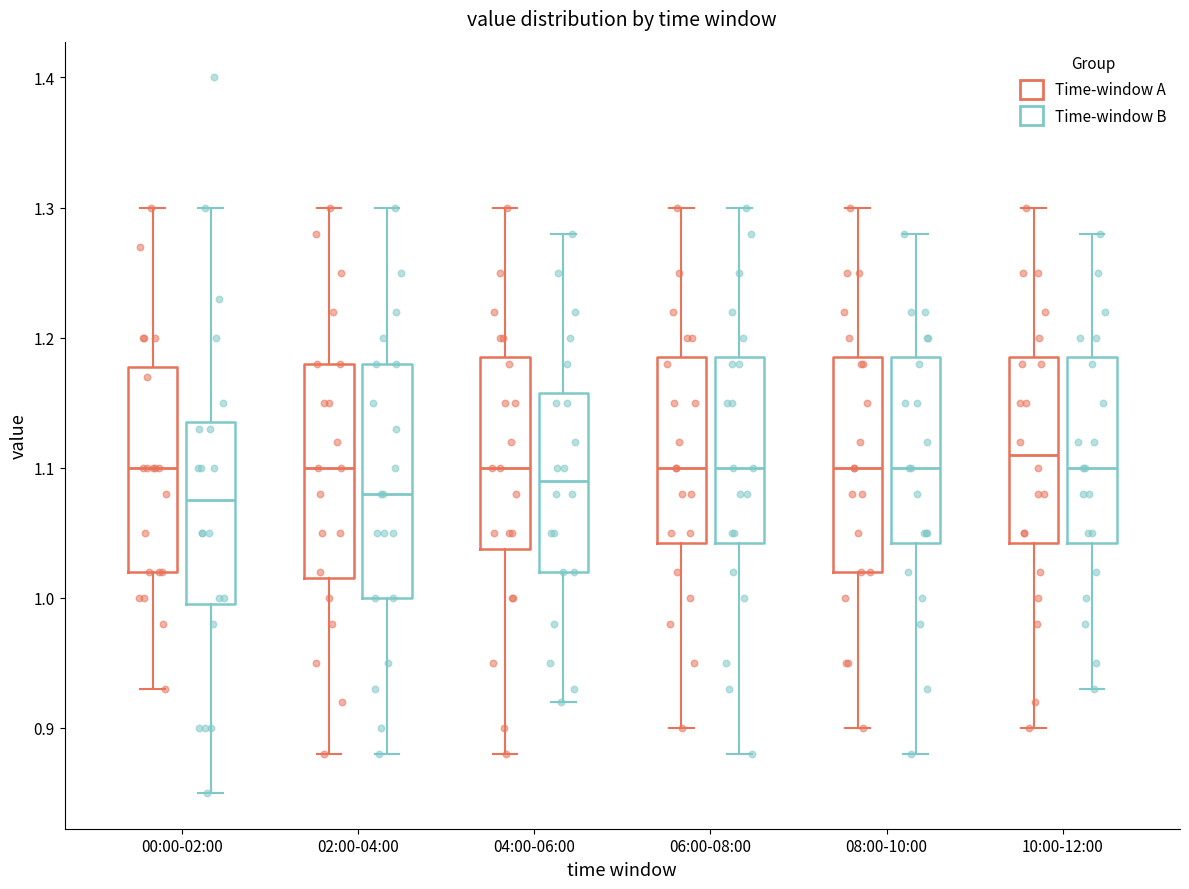

Comparing the boxes themselves (not the whiskers), which one is the tallest?

02:00-04:00 (Time-window B)